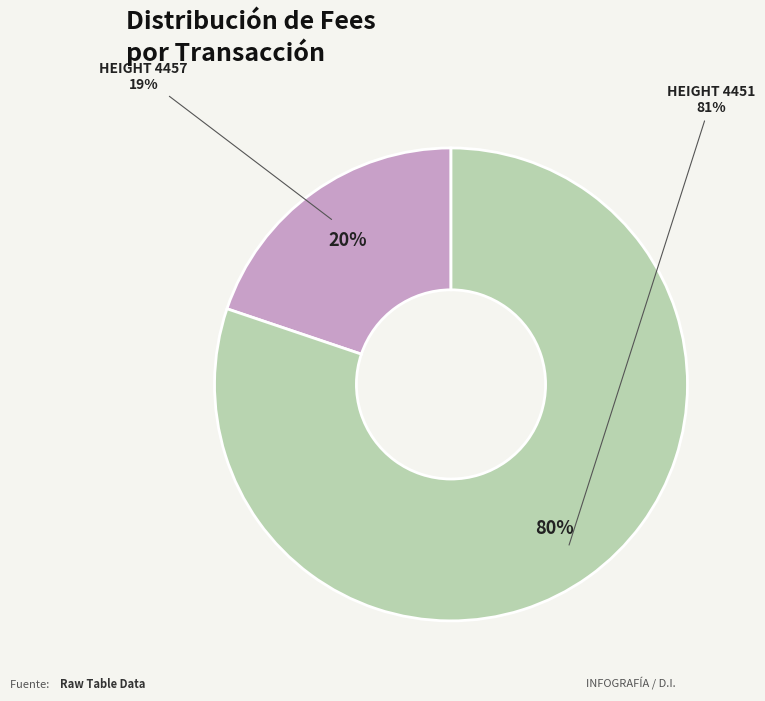

To the nearest percent, what is the difference between the largest and smallest slice percentages?

60%